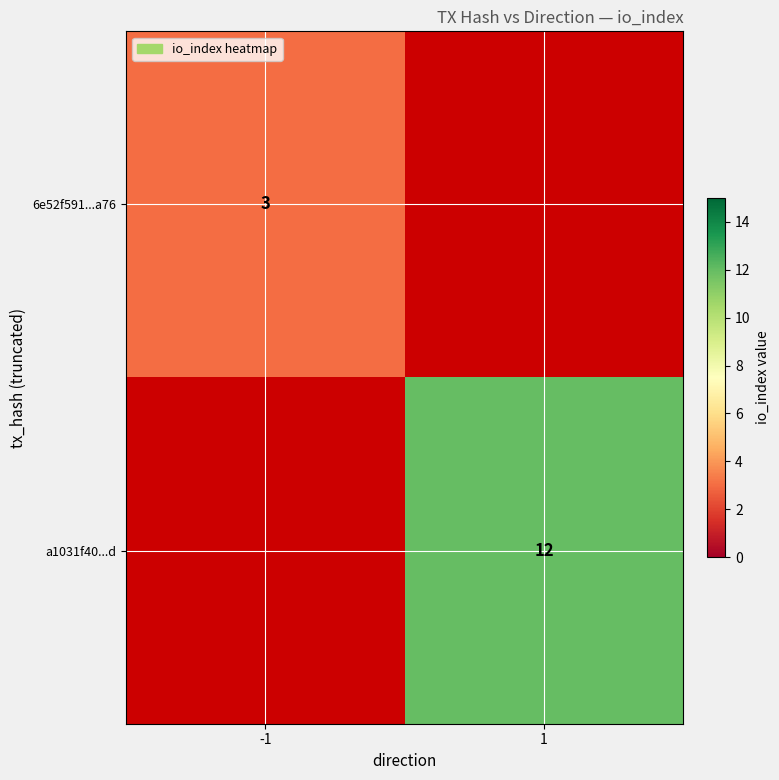

The a1031f40...d series shows 4 at 1. True or false?

False